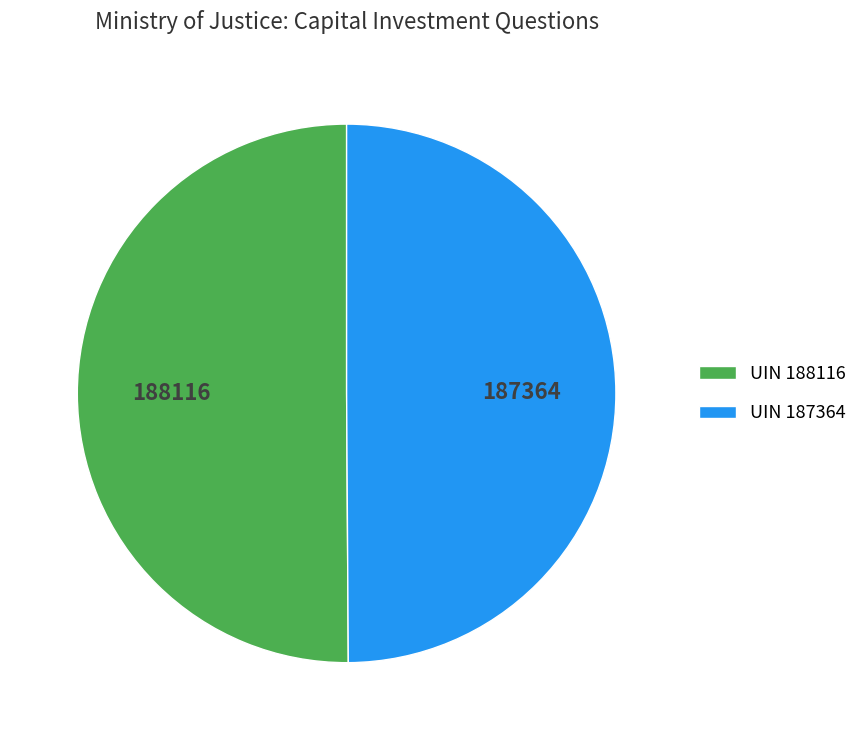

The 187364 slice represents 50% of the pie. True or false?

True